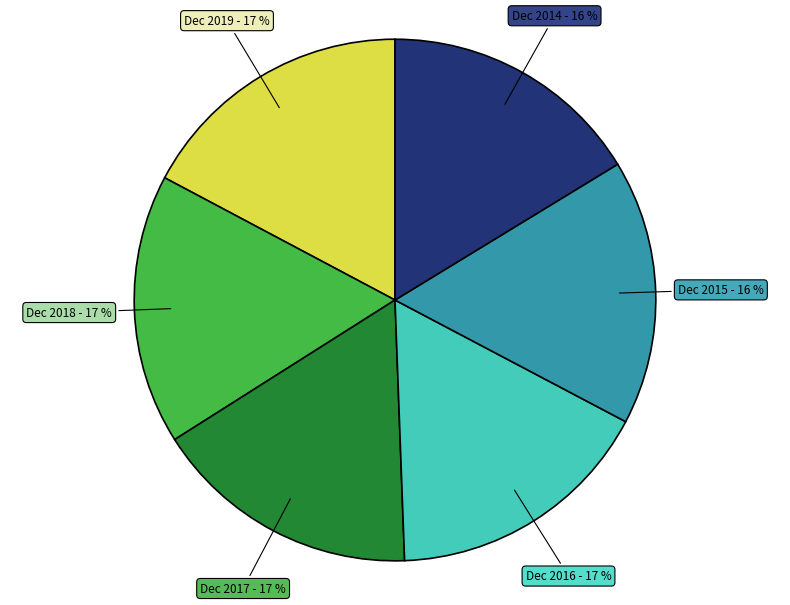

Do Dec 2015 and Dec 2018 together represent more than half of the pie?

No